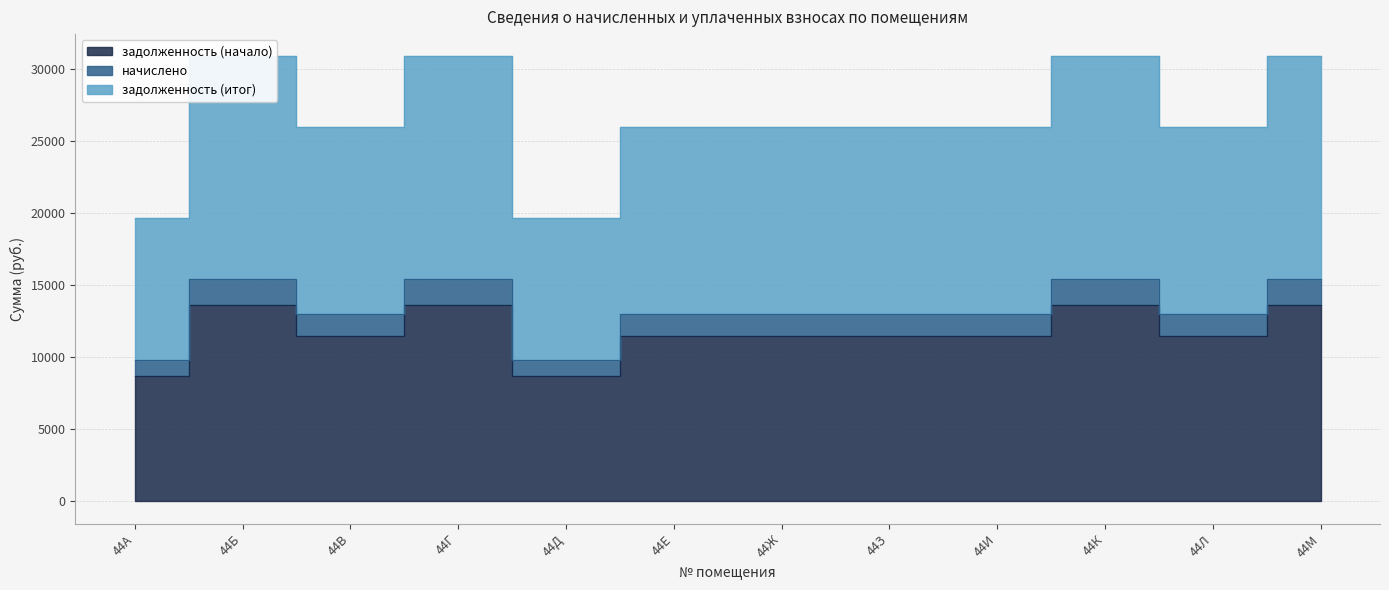

Reading left to right, what are all the values shown in this chart?

задолженность (начало): 44А=8690.3	44Б=13646.5	44В=11466.1	44Г=13646.5	44Д=8690.3	44Е=11466.1	44Ж=11466.1	44З=11466.1	44И=11466.1	44К=13646.5	44Л=11466.1	44М=13646.5
начислено: 44А=19683.0	44Б=30908.6	44В=25970.3	44Г=30908.6	44Д=19683.0	44Е=25970.3	44Ж=25970.3	44З=25970.3	44И=25970.3	44К=30908.6	44Л=25970.3	44М=30908.6
задолженность (итог): 44А=9841.5	44Б=15454.3	44В=12985.1	44Г=15454.3	44Д=9841.5	44Е=12985.1	44Ж=12985.1	44З=12985.1	44И=12985.1	44К=15454.3	44Л=12985.1	44М=15454.3